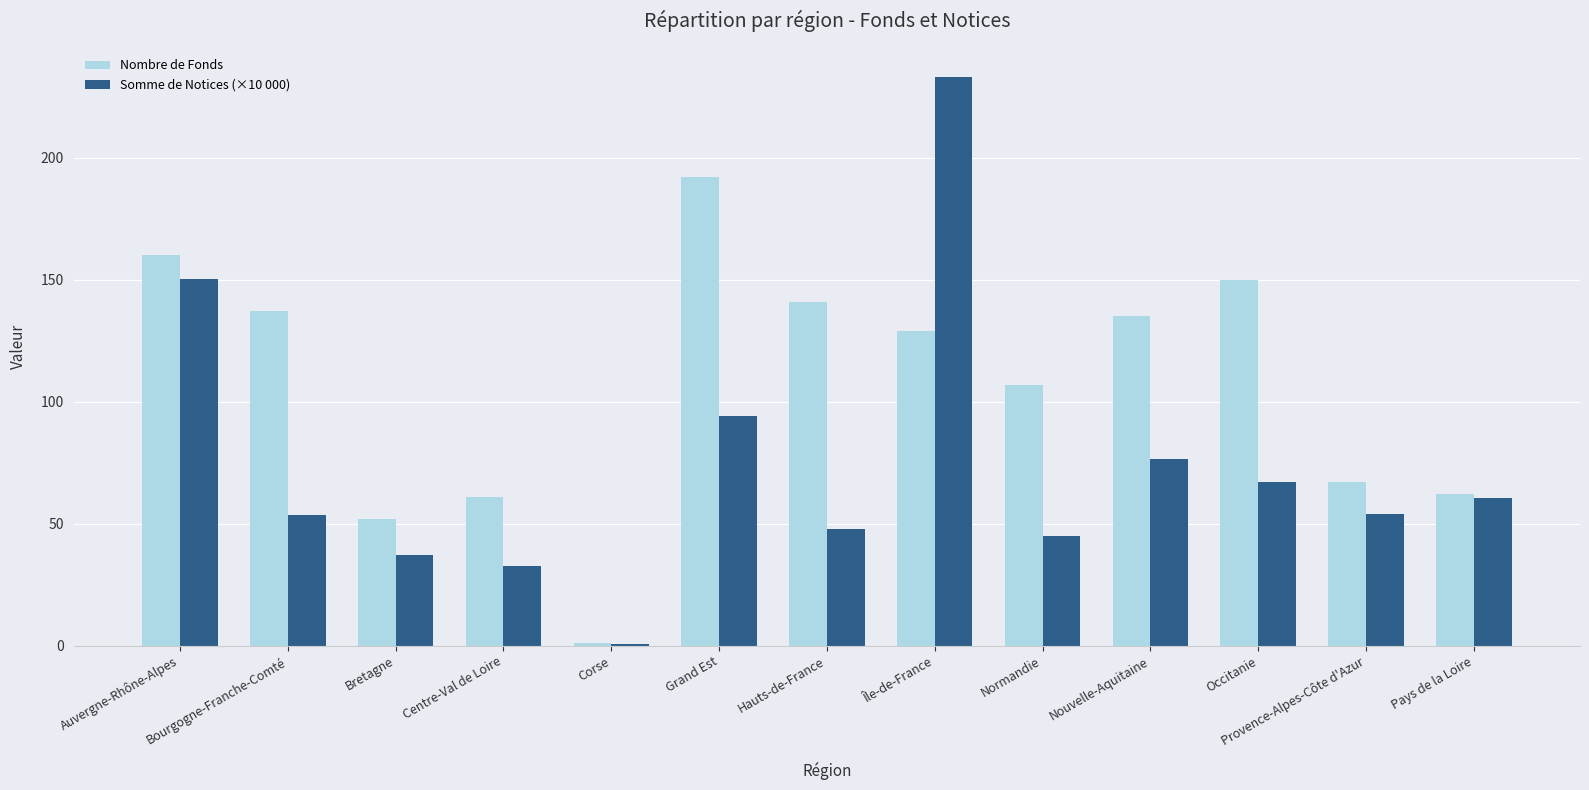

True or false: Somme de Notices (×10 000) has a value of 94.2 at Grand Est.

True